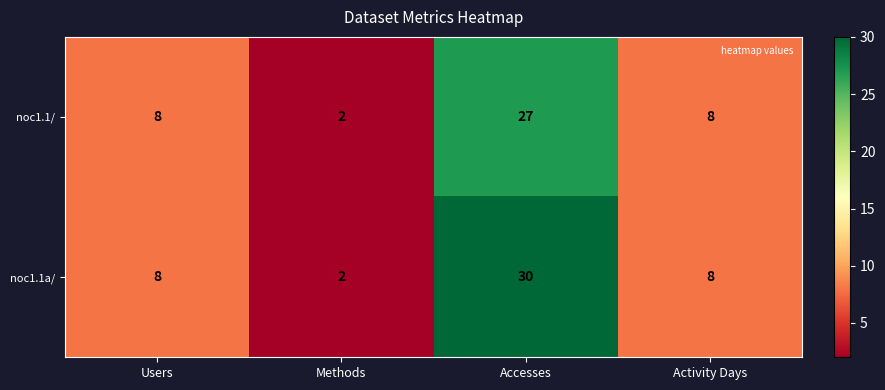

Which category has the highest value across all series?

Accesses